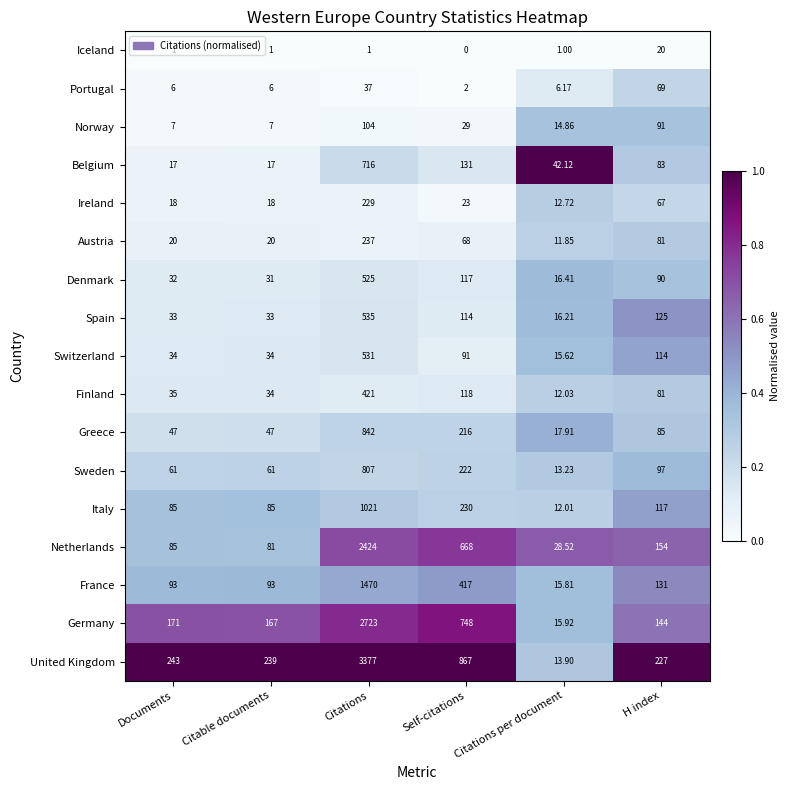

What is the difference between the highest and lowest values at Documents?

242.0